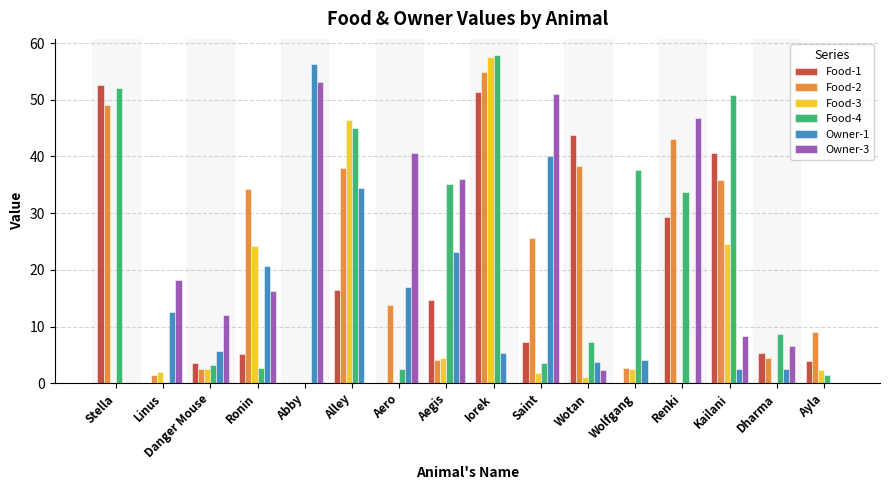

Are the bars grouped side by side (vs. stacked)?

Yes